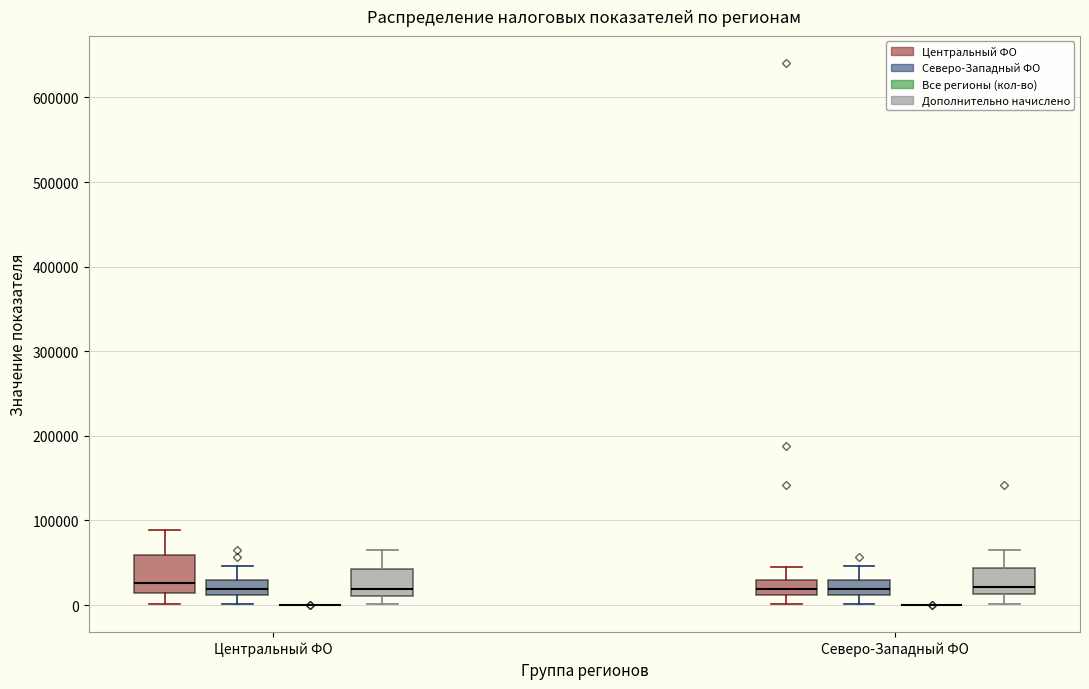

Reading left to right, transcribe this box plot: for each box, give where its median line is, the range the box spans, and where its two whiskers end, as read against the y-axis. The values are not printed on the chart, so give them approximately, as read against the axis.

Центральный ФО (Центральный ФО): median 30000, box 10000 to 60000, whiskers 0 to 90000
Центральный ФО (Северо-Западный ФО): median 20000, box 10000 to 30000, whiskers 0 to 50000
Центральный ФО (Все регионы (кол-во)): box collapsed to a line at 0, whiskers 0 to 0
Центральный ФО (Дополнительно начислено): median 20000, box 10000 to 40000, whiskers 0 to 60000
Северо-Западный ФО (Центральный ФО): median 20000, box 10000 to 30000, whiskers 0 to 50000
Северо-Западный ФО (Северо-Западный ФО): median 20000, box 10000 to 30000, whiskers 0 to 50000
Северо-Западный ФО (Все регионы (кол-во)): box collapsed to a line at 0, whiskers 0 to 0
Северо-Западный ФО (Дополнительно начислено): median 20000, box 10000 to 40000, whiskers 0 to 60000